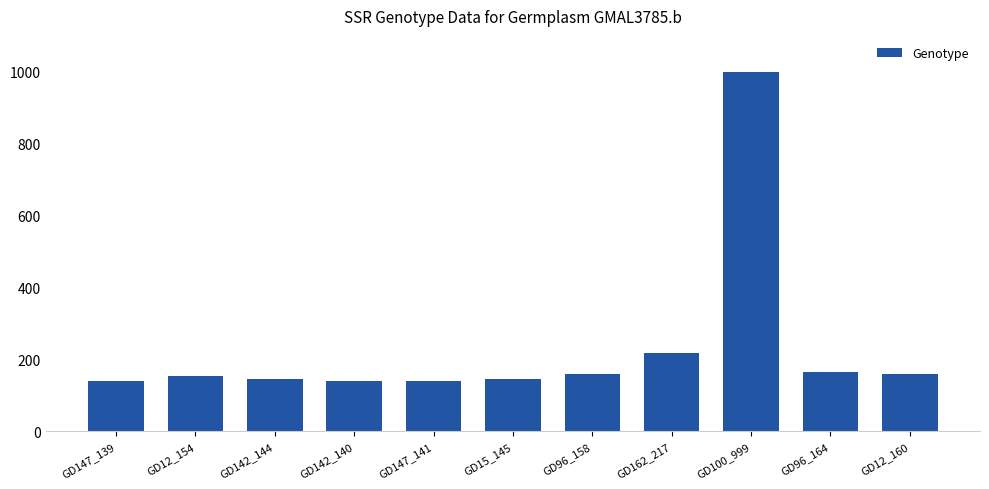

What is the minimum value shown in the chart?

139